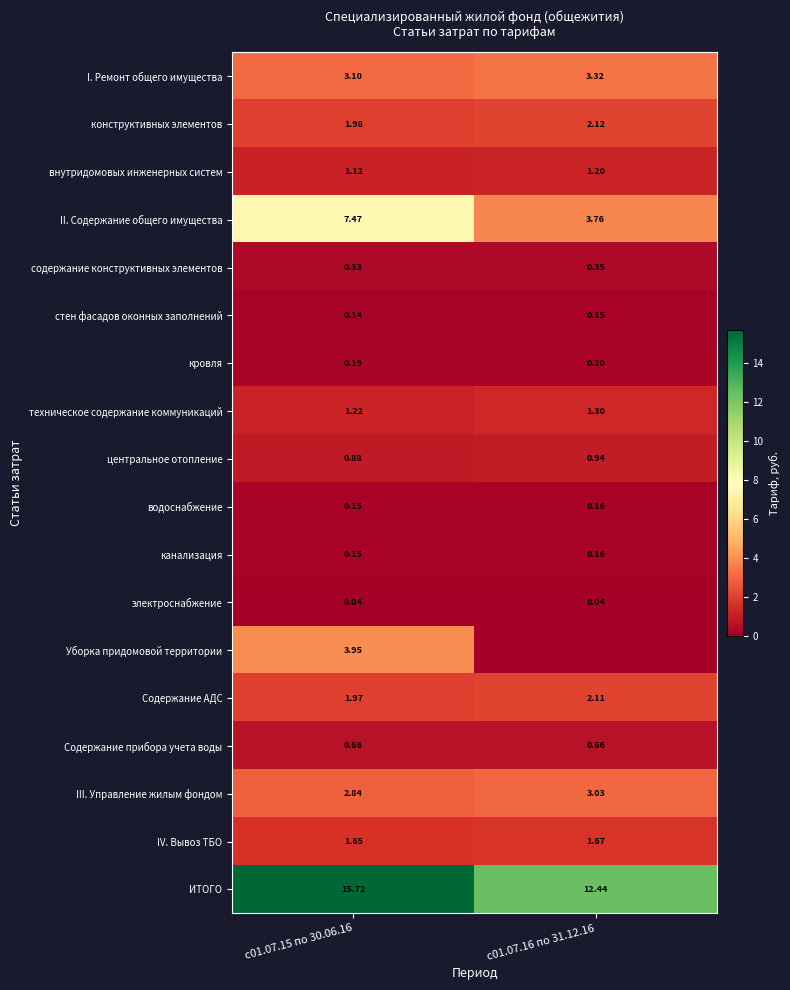

How many Содержание АДС values are between 1 and 2?

1